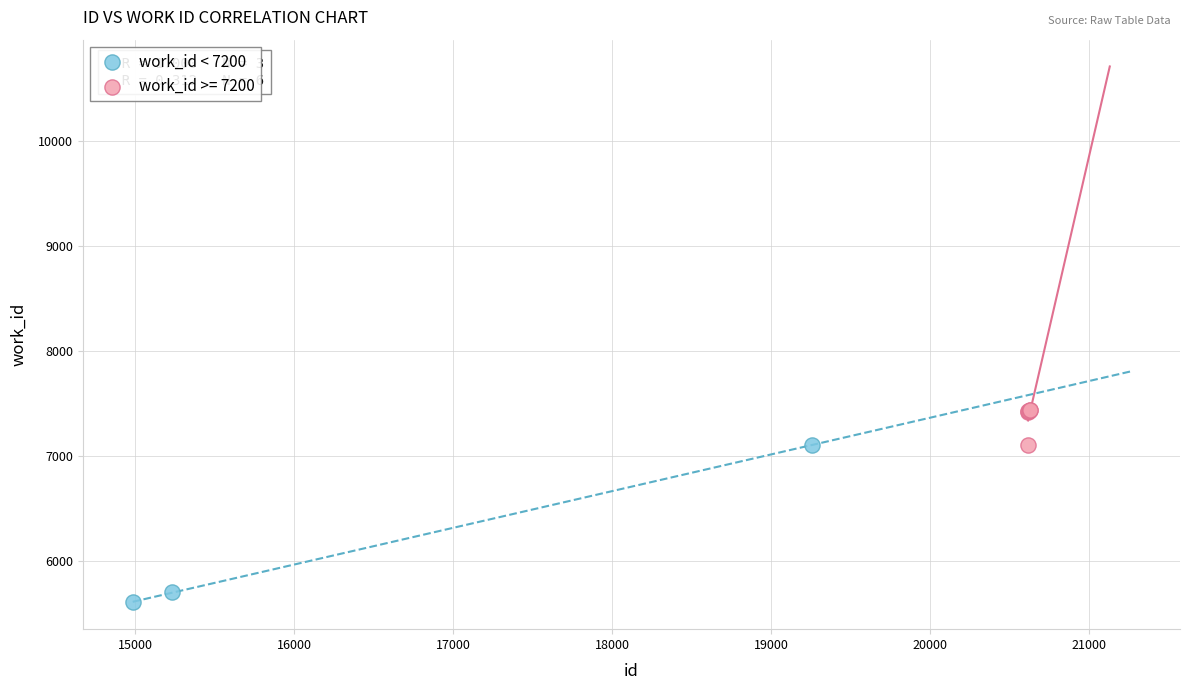

Which series reaches the minimum Y coordinate?

work_id < 7200